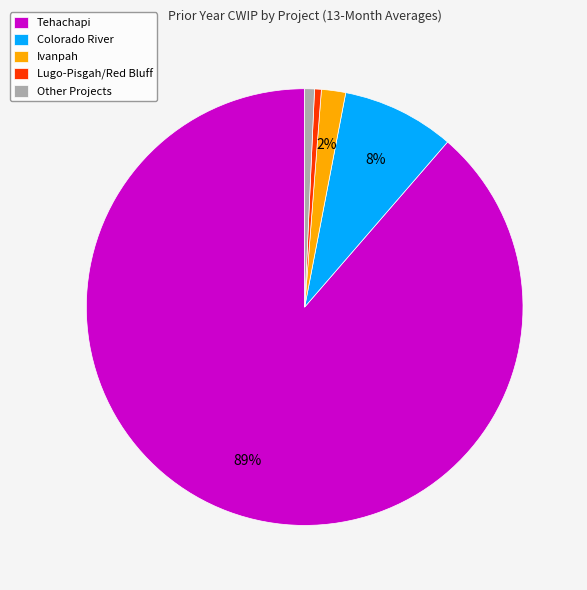

Is the sum of Colorado River and Ivanpah greater than half?

No